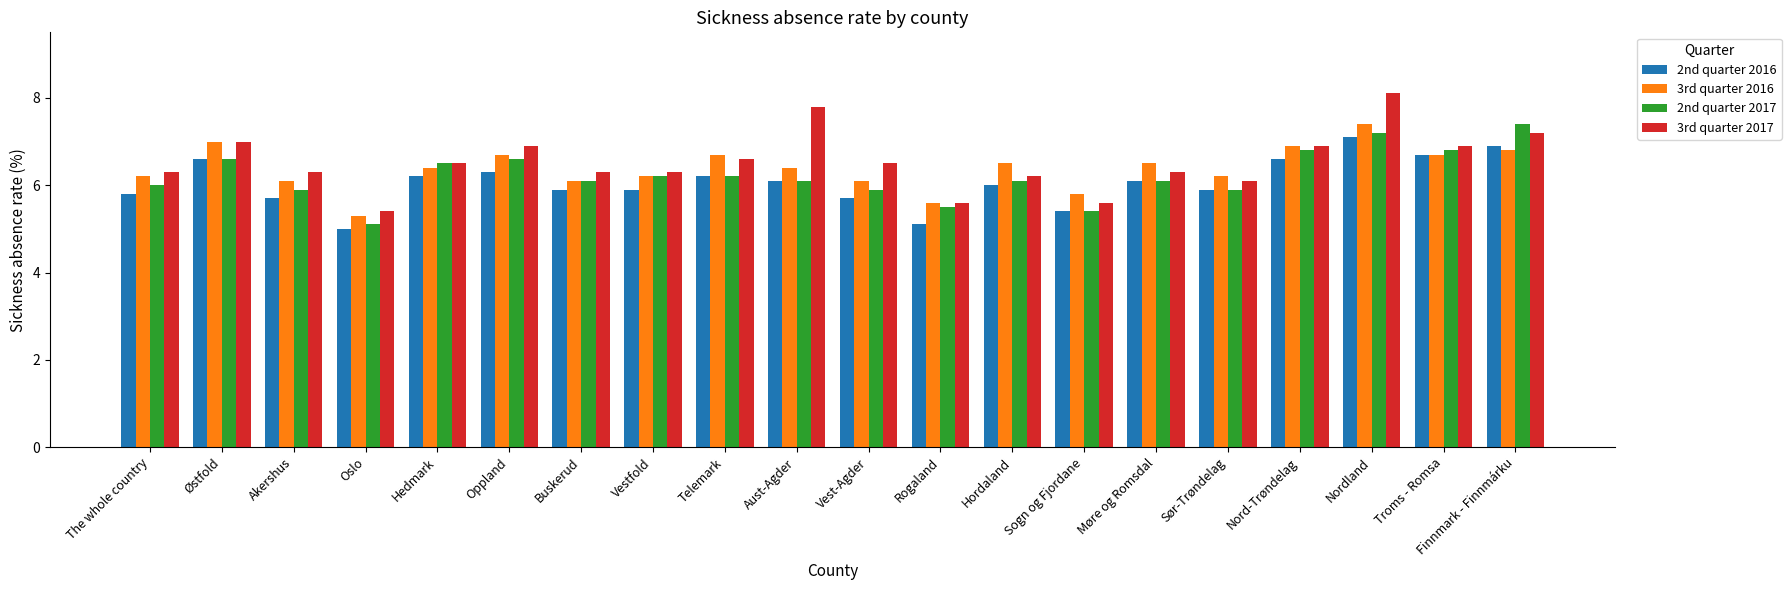

Which category has the highest value in the 2nd quarter 2017 series?

Finnmark - Finnmárku